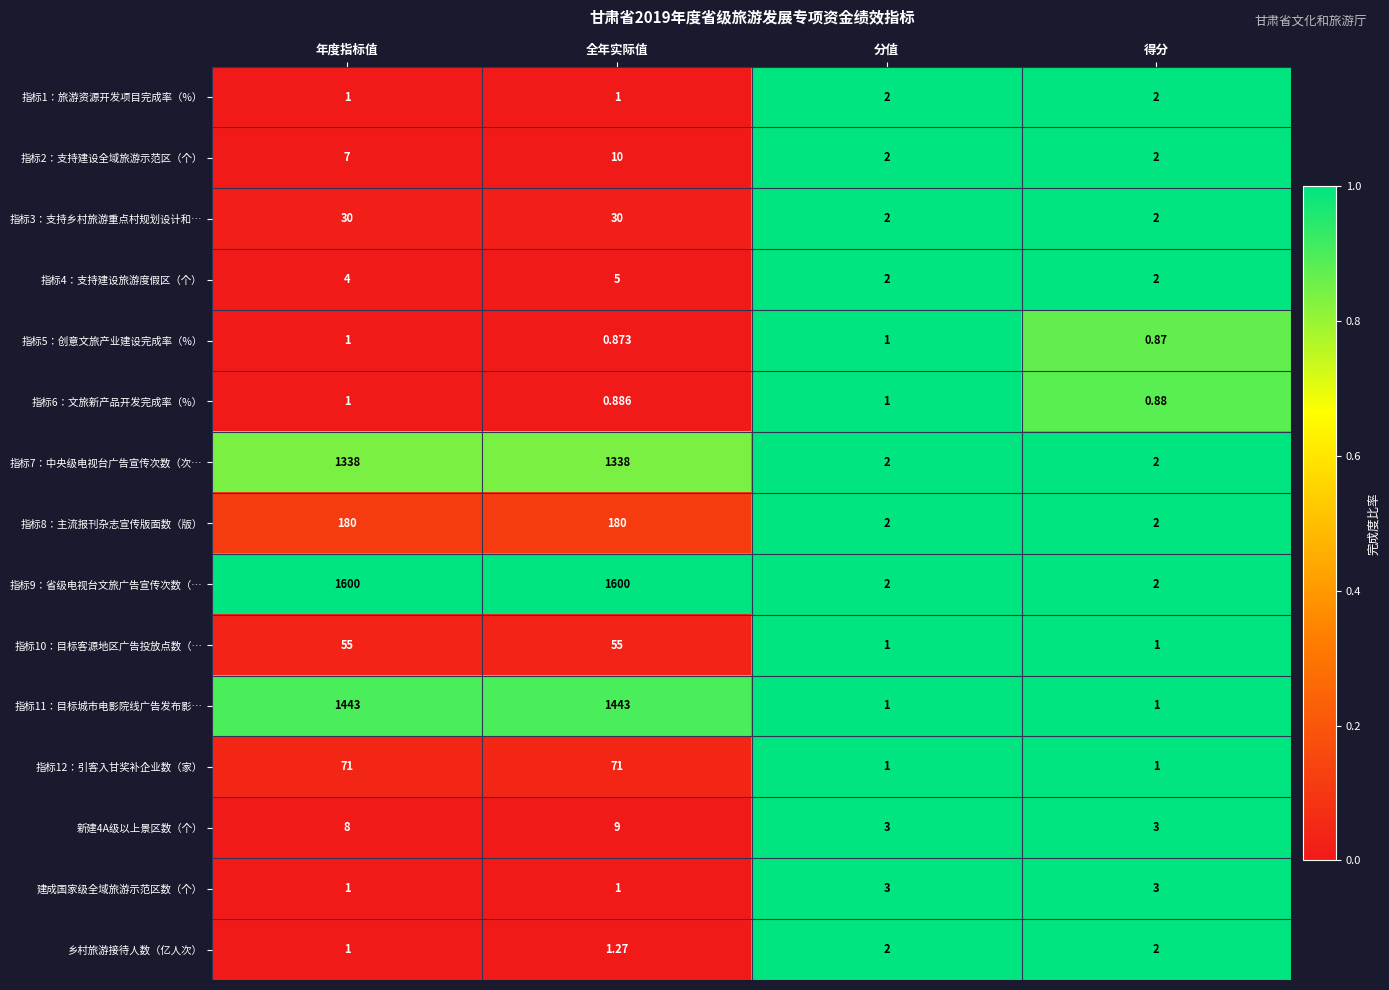

What is the maximum value shown in the chart?

1600.0